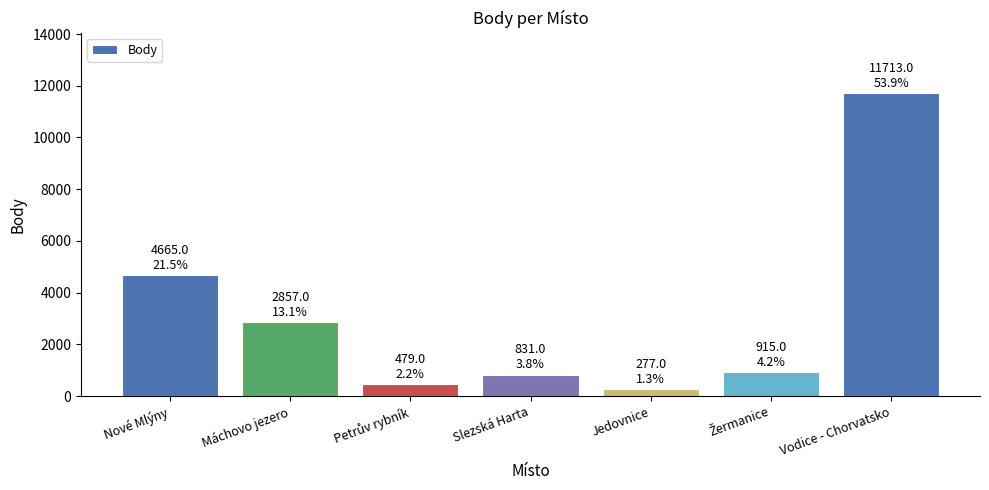

What is the difference between the values at Máchovo jezero and Nové Mlýny?

1808